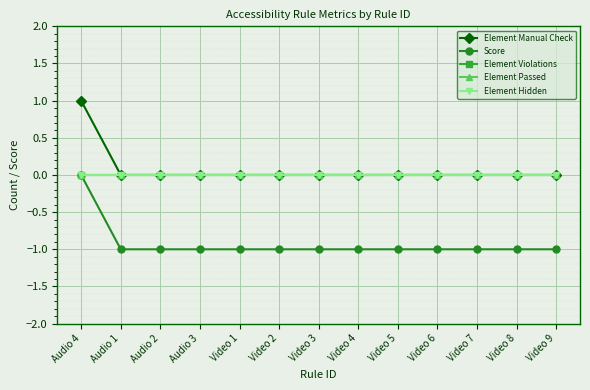

What position from the right is Audio 4?

13